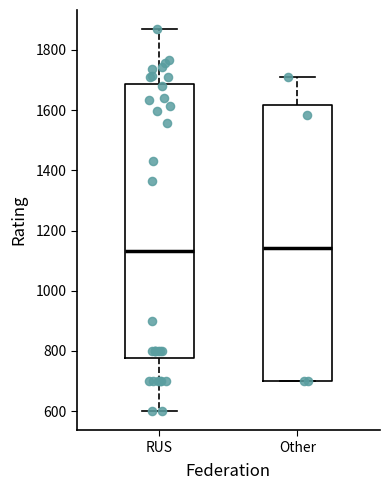

Where does the upper whisker of the box for RUS end on the y-axis? The values are not printed on the chart, so give them approximately, as read against the axis.

1860